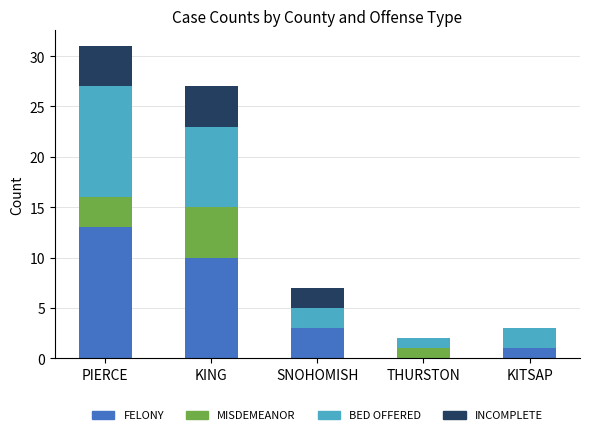

At which label does FELONY reach its peak?

PIERCE